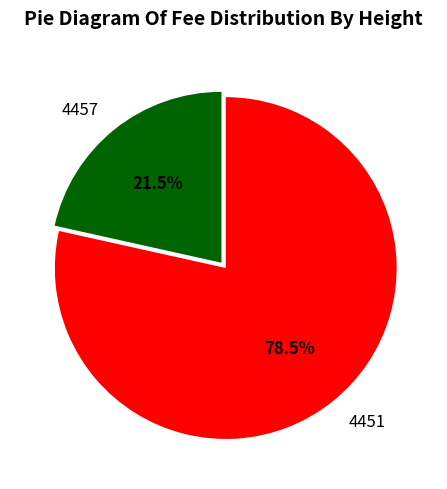

How many segments does this pie chart have?

2